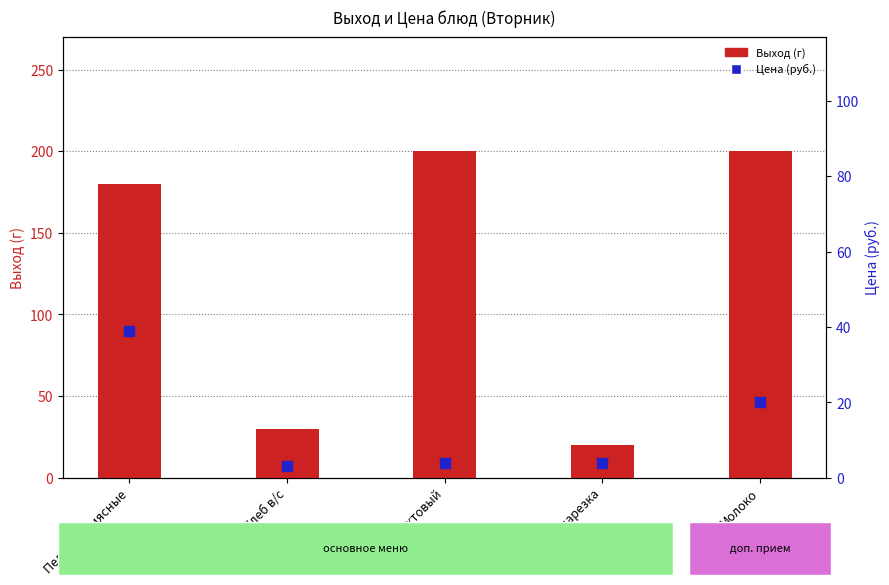

The Цена (руб.) series shows 4 at Хлеб в/с. True or false?

False